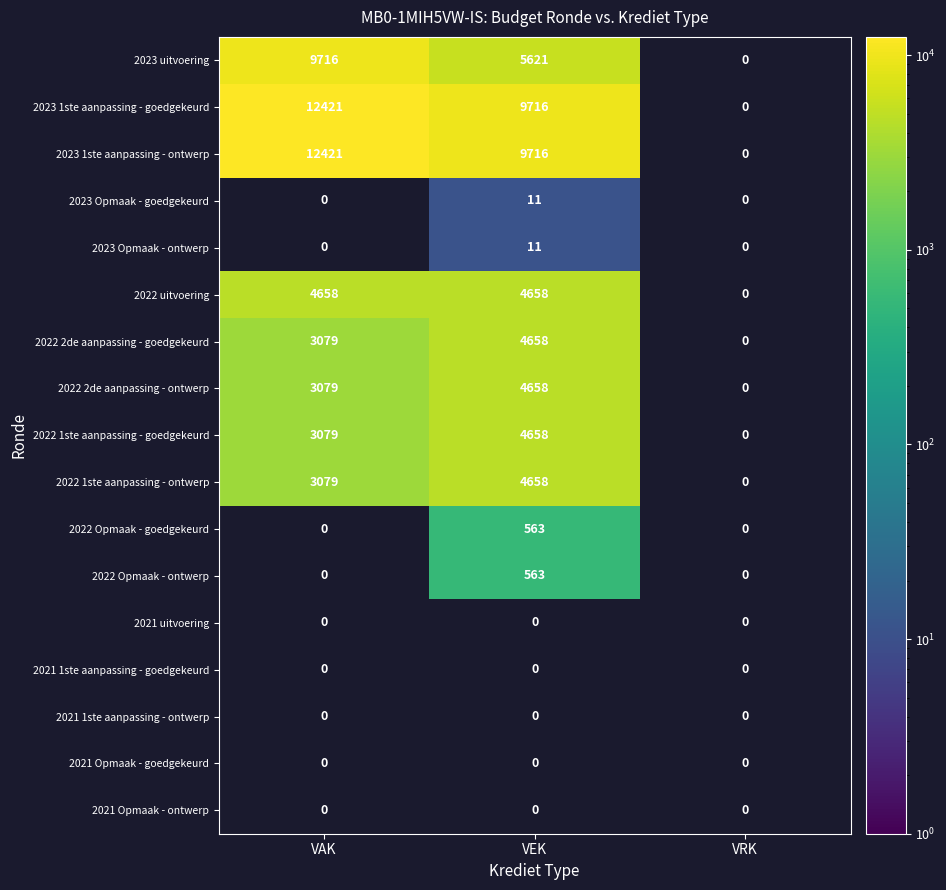

True or false: 2022 uitvoering has a value of 2177 at VAK.

False